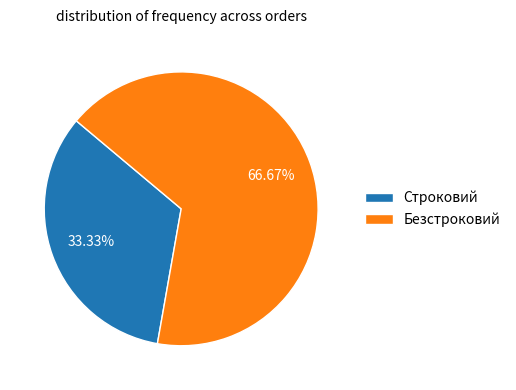

Which slice is the smallest?

Строковий